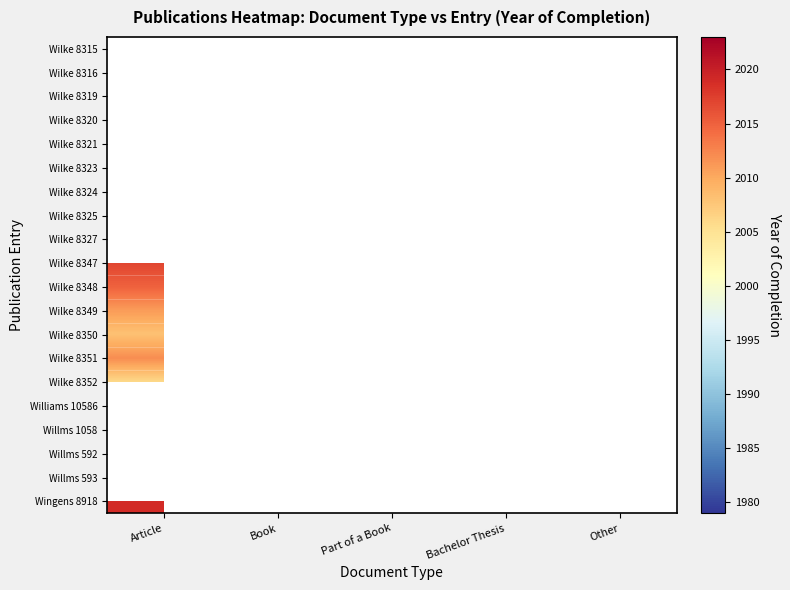

Which series has the largest range (max minus min)?

Wilke 8347